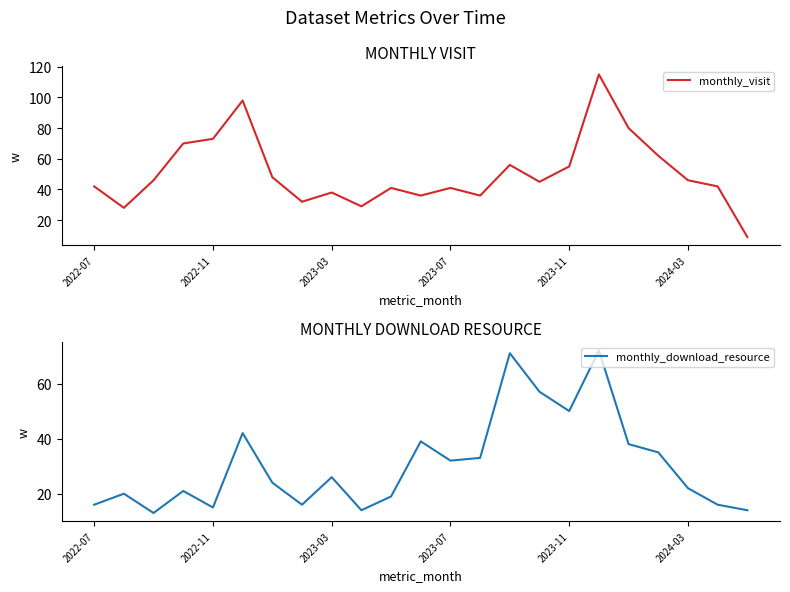

At which category is the sum across all series the highest?

17